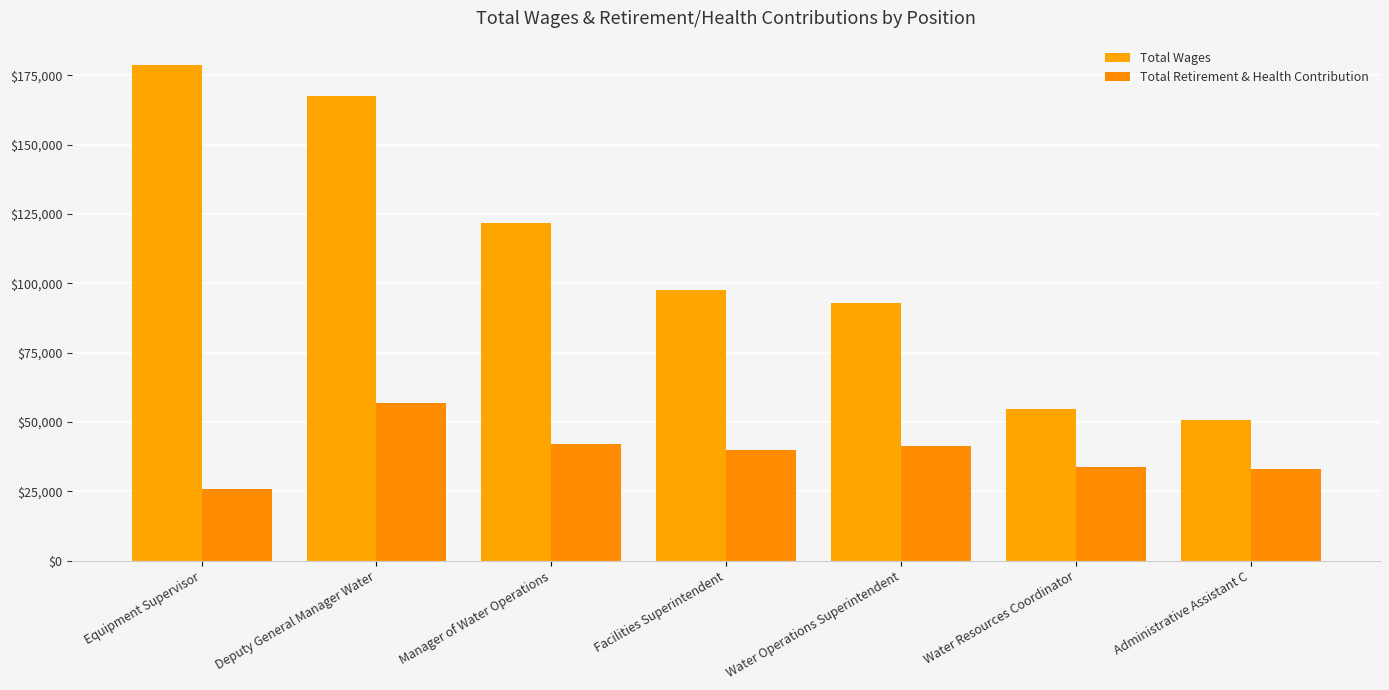

Which series has the largest total across all categories?

Total Wages